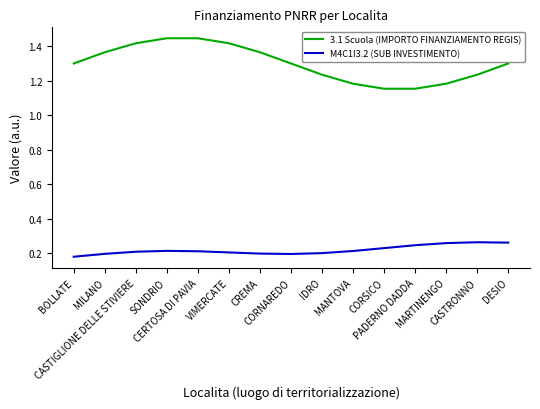

True or false: 3.1 Scuola (IMPORTO FINANZIAMENTO REGIS) and M4C1I3.2 (SUB INVESTIMENTO) intersect in this chart.

False